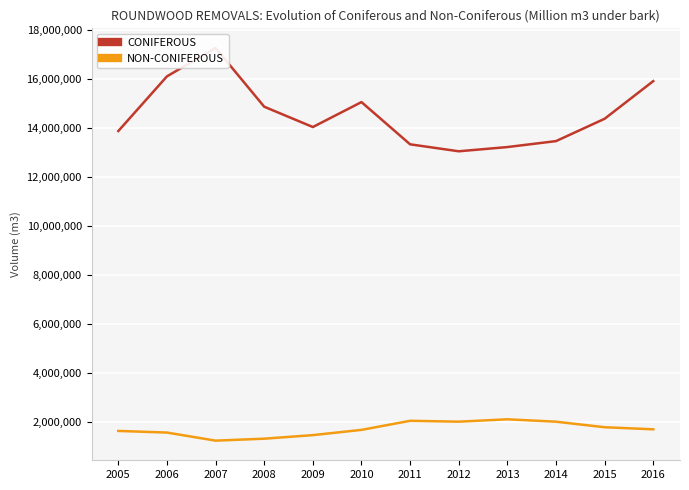

What are all the series names shown in the legend?

CONIFEROUS, NON-CONIFEROUS